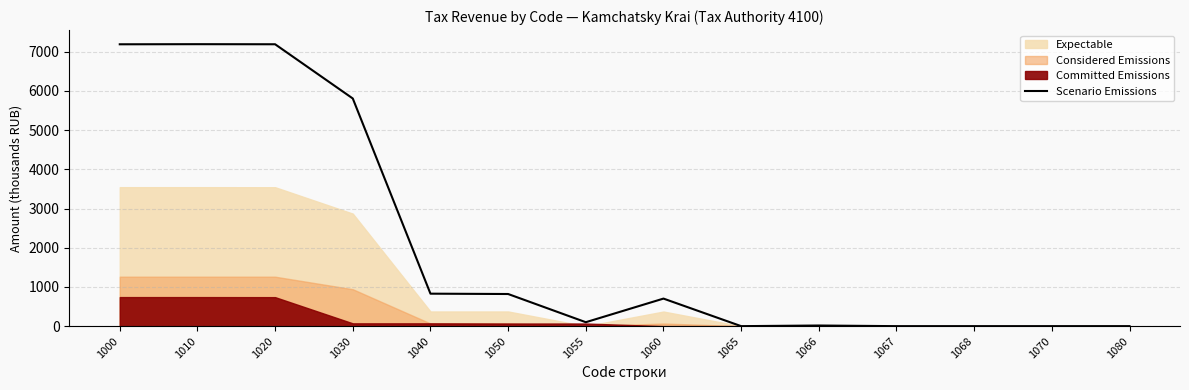

What is the sum of all values?

29838.5